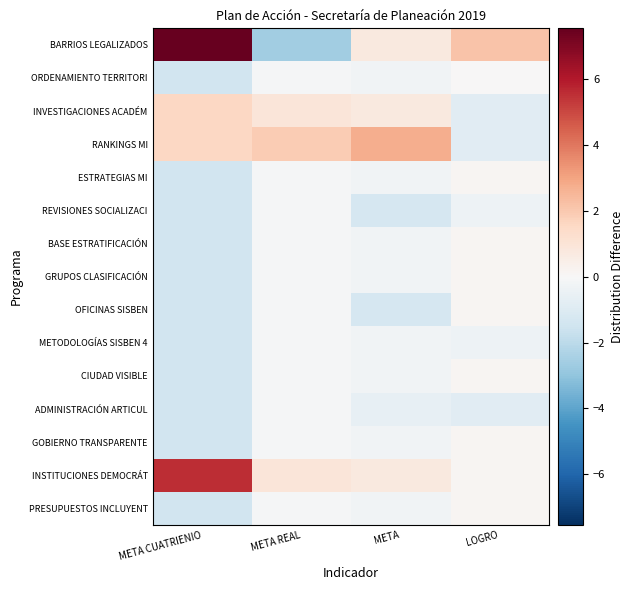

Which category has the lowest value across all series?

META REAL